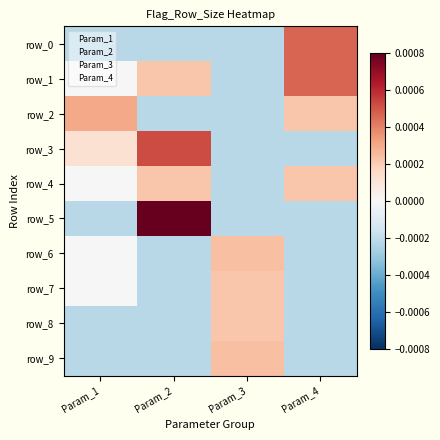

Which series has the largest range (max minus min)?

row_5